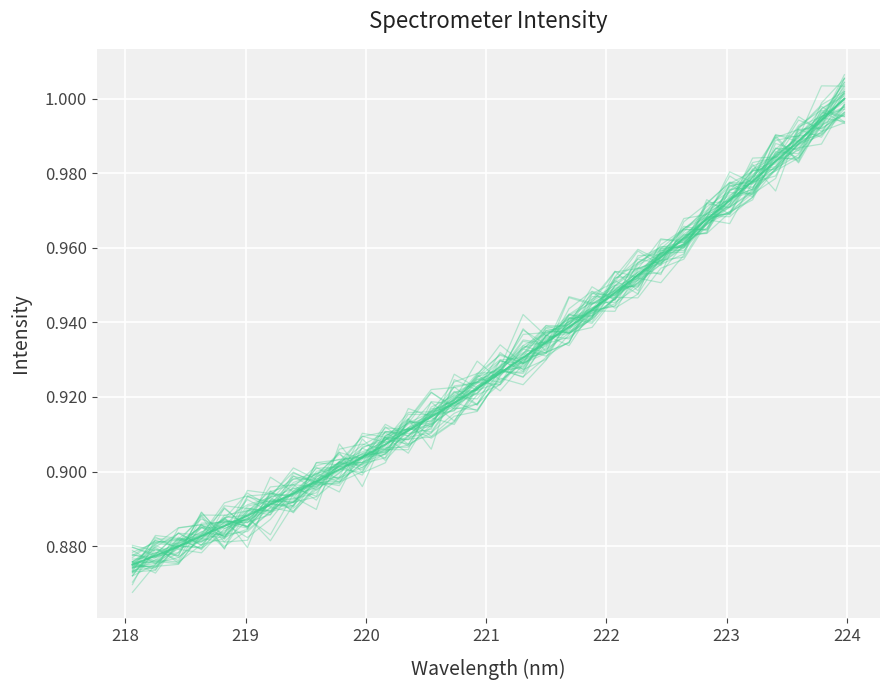

How many times do Intensity (mean) and Intensity cross each other?

20